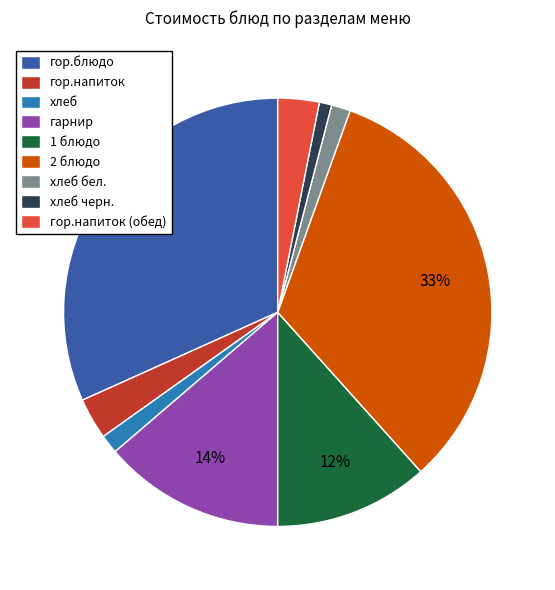

Does 1 блюдо account for over 50% of the chart?

No